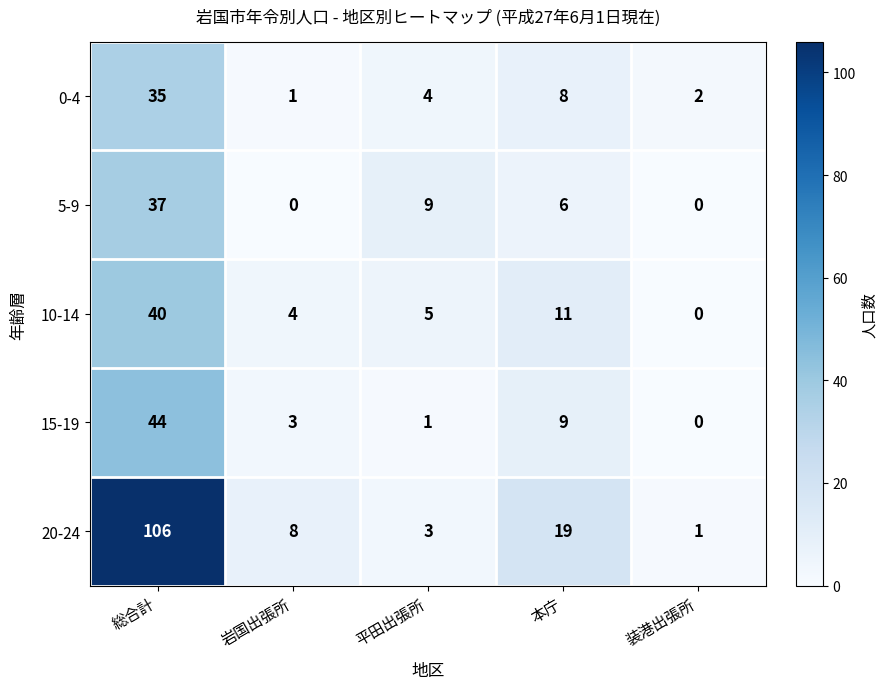

What is the total value across all series at 総合計?

262